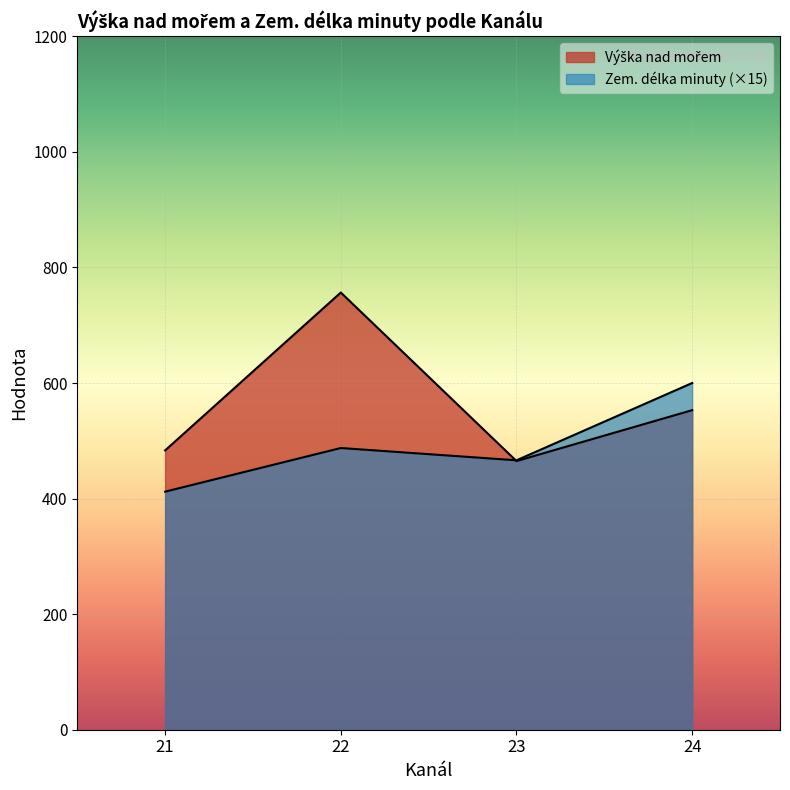

Count the number of categories in the chart.

4